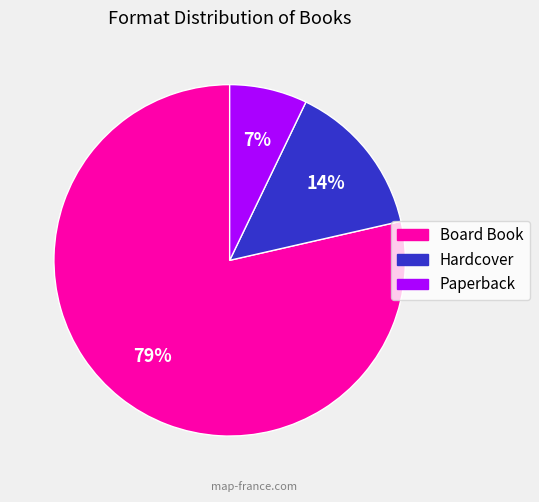

What is the majority slice?

Board Book